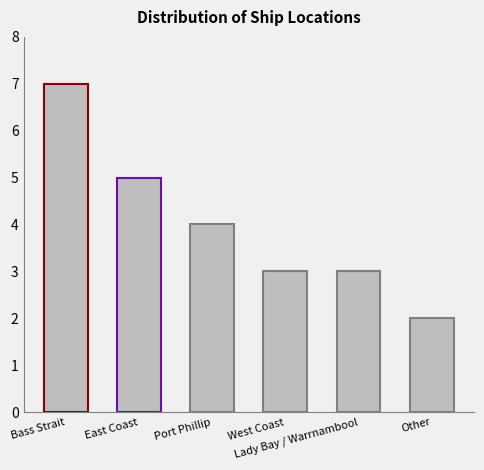

Does the chart contain stacked bars?

No